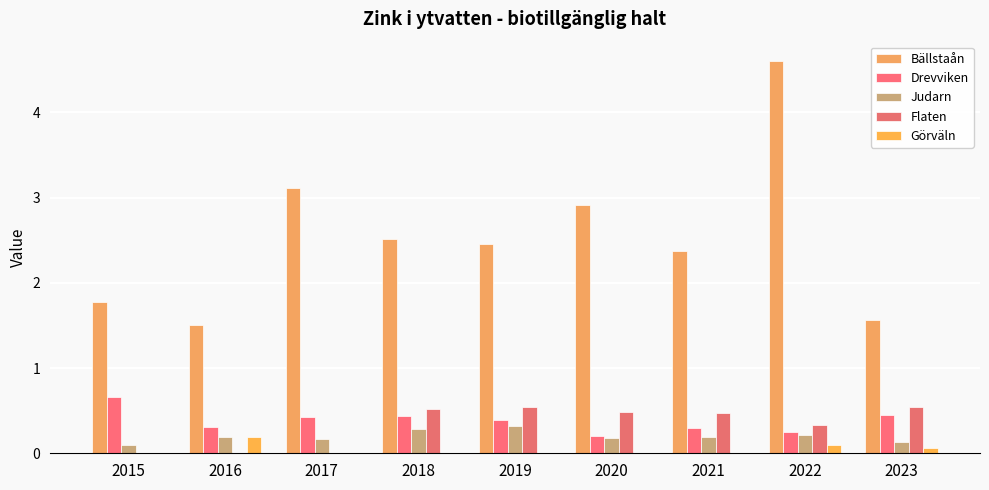

Are the bars grouped side by side (vs. stacked)?

Yes